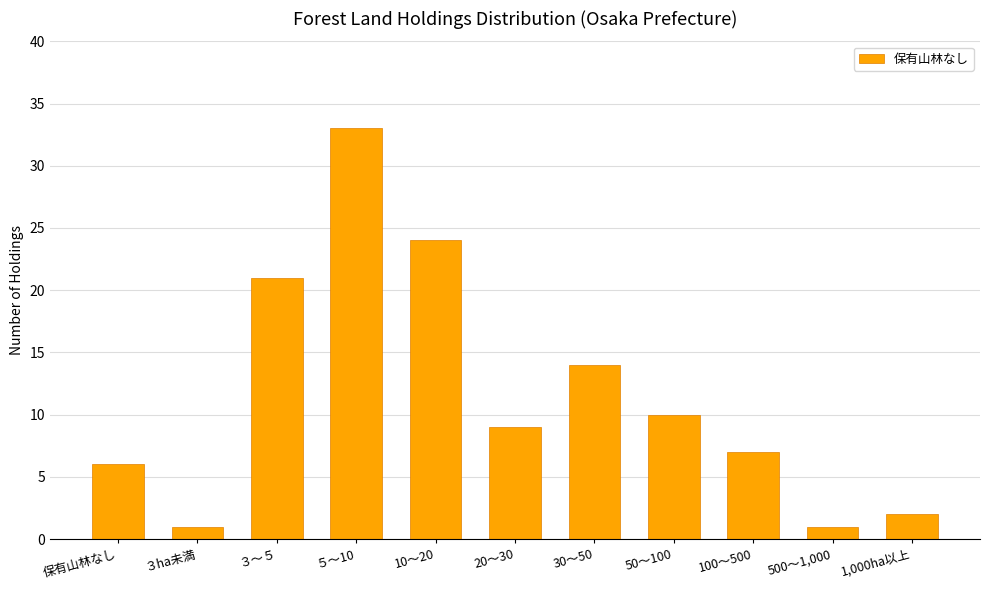

What is the change in value from ５～10 to 500～1,000?

-32